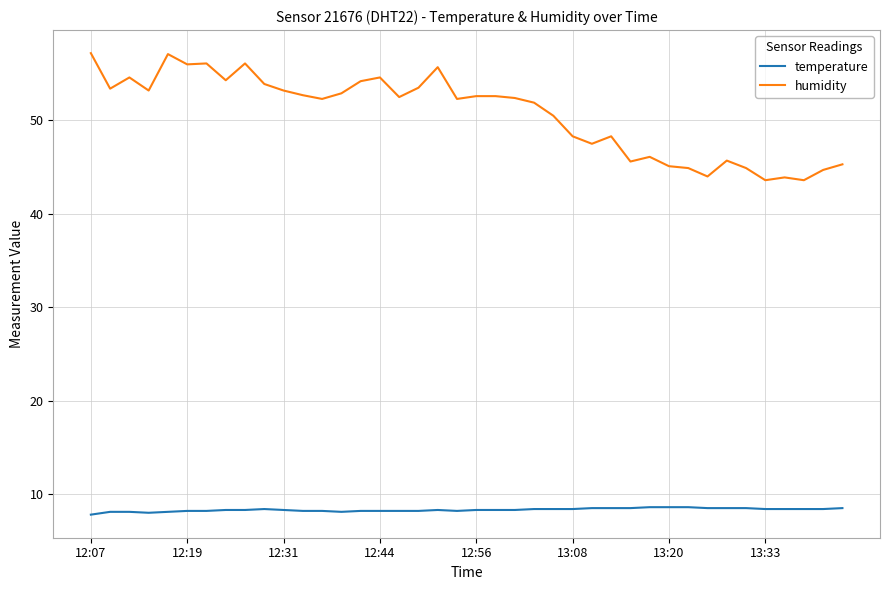

What is the minimum value shown in the chart?

7.8